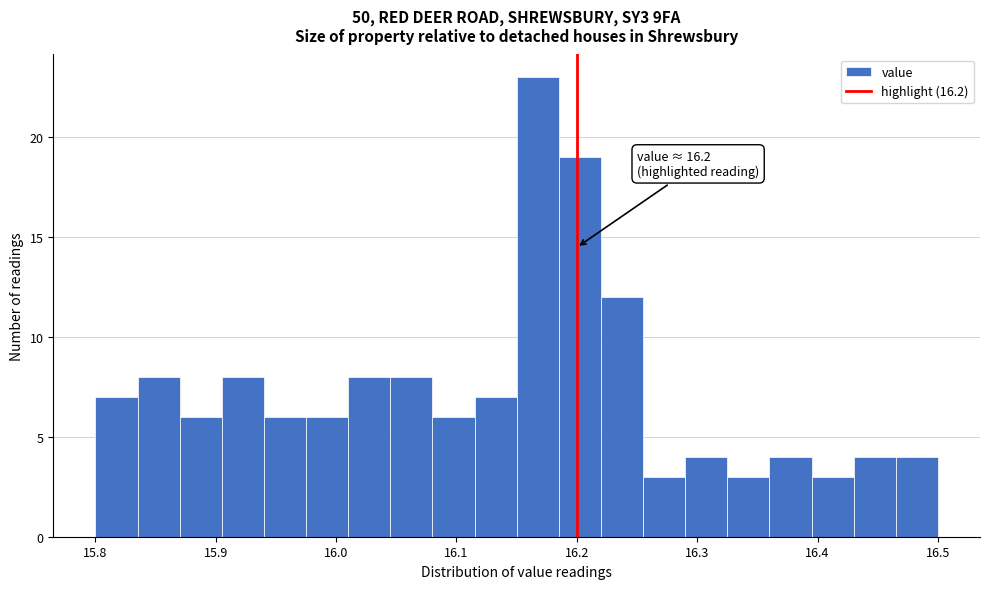

Around what value on the x-axis is the tallest bar? Give the approximate position of its centre, as read against the axis.

16.17